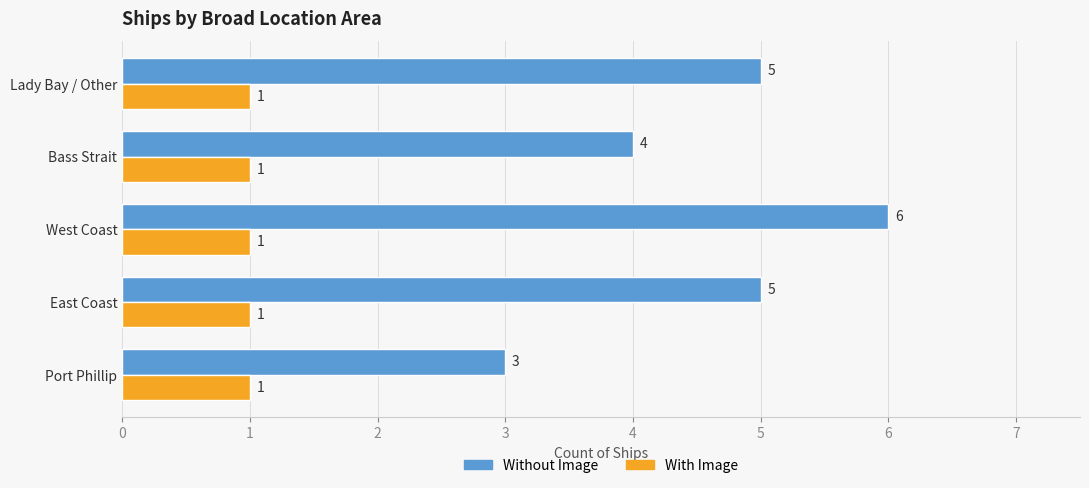

Is it true that With Image equals 0 at Bass Strait?

False